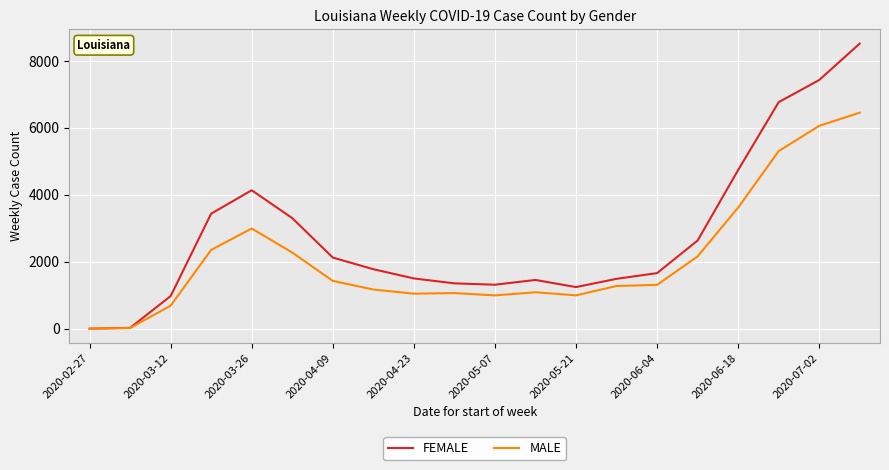

Which series has the largest range (max minus min)?

FEMALE